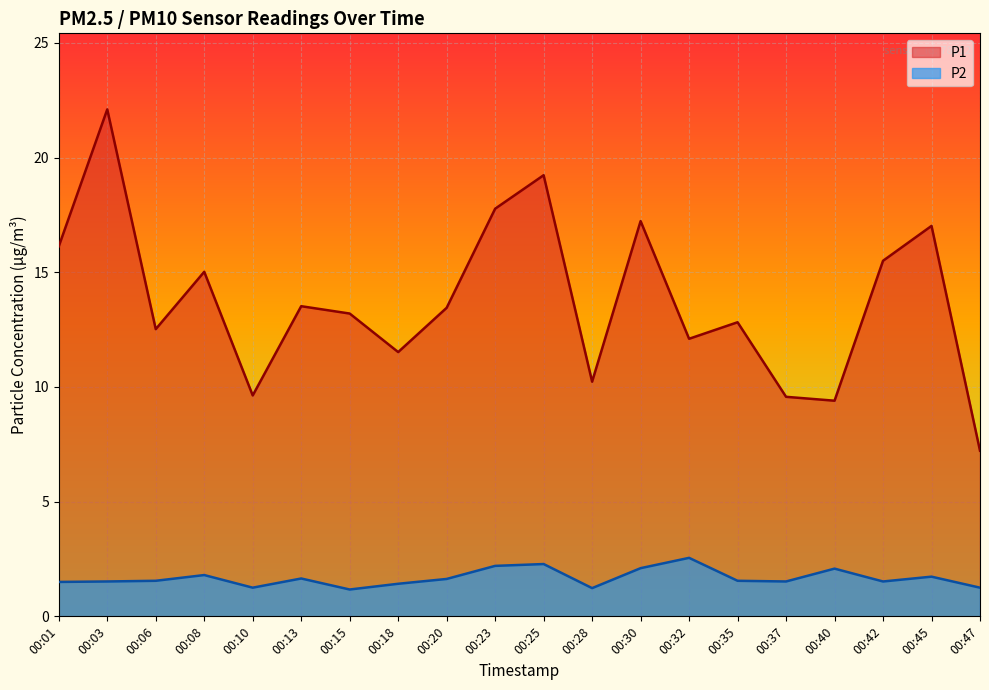

How many interior local valleys does the P1 series have?

6